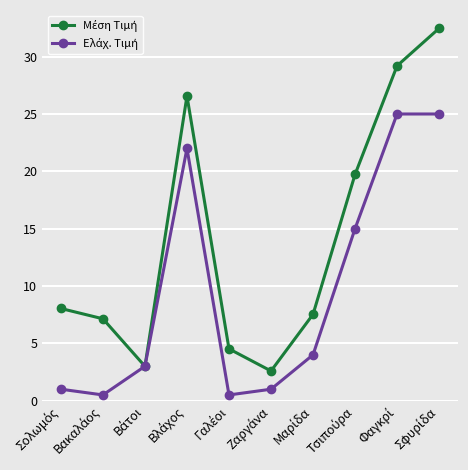

How many lines are shown in the chart?

2